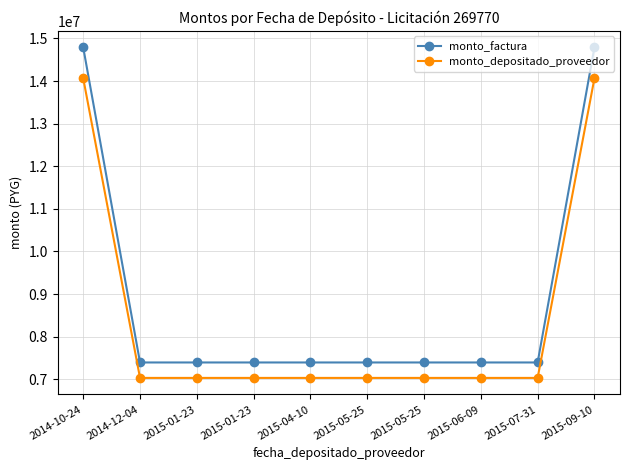

What is the label of the 7th point from the right?

2015-01-23